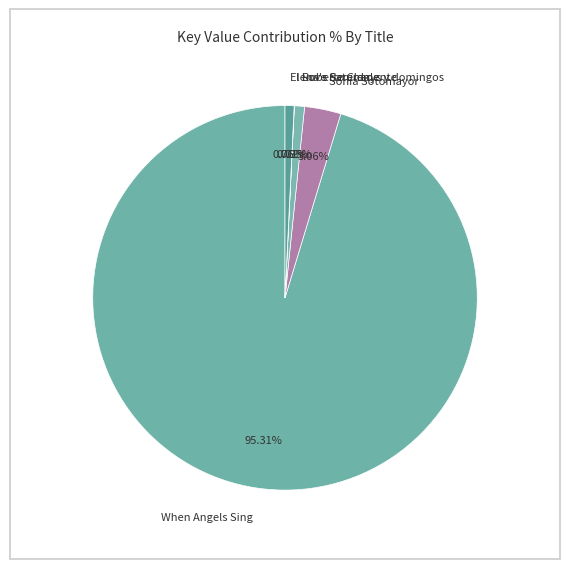

Is there any slice that represents more than half of the pie?

Yes